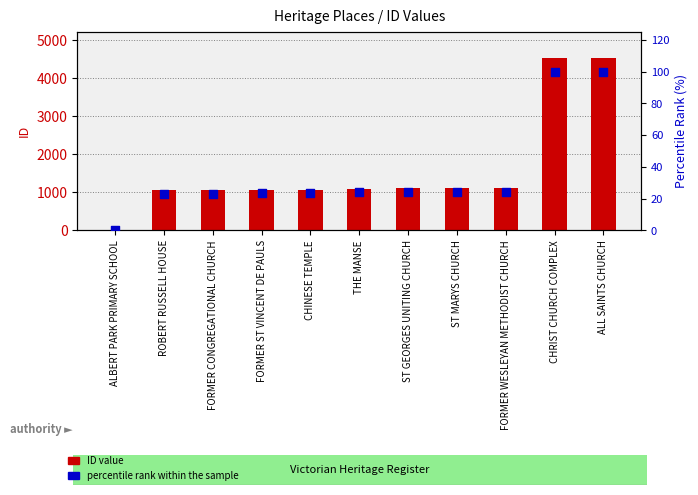

Which series has the largest total across all categories?

ID value